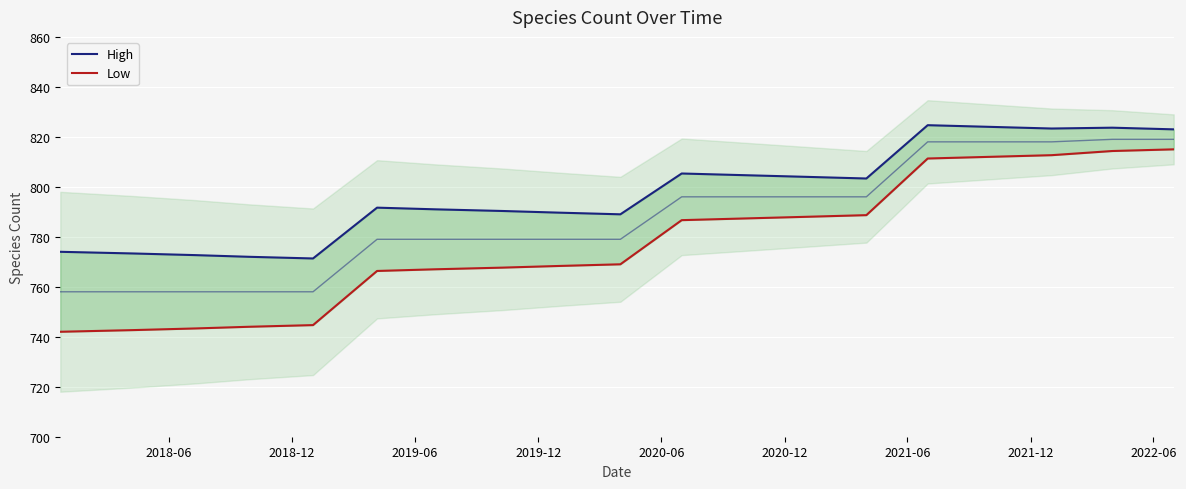

Is it true that Low equals 1355.5 at 11?

False